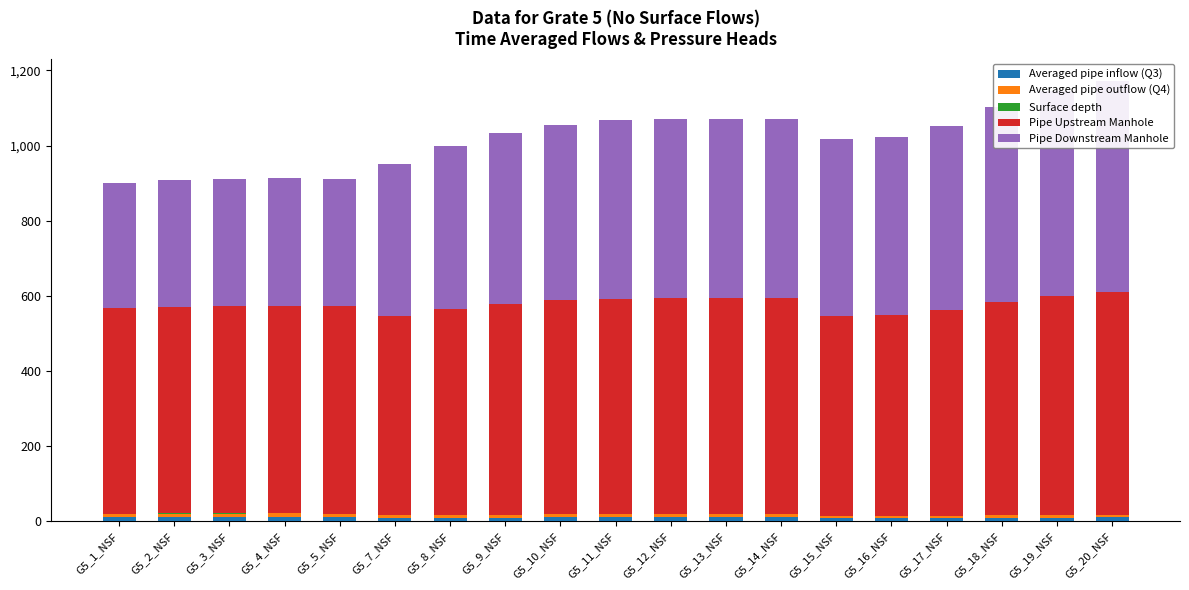

Is it true that Averaged pipe inflow (Q3) equals 13.8 at G5_17_NSF?

False